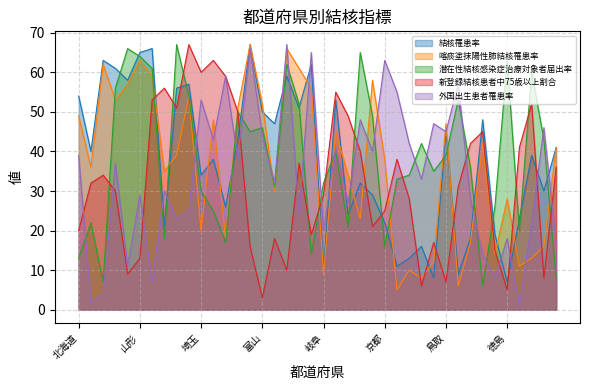

What is the label of the 2nd point from the left?

青森